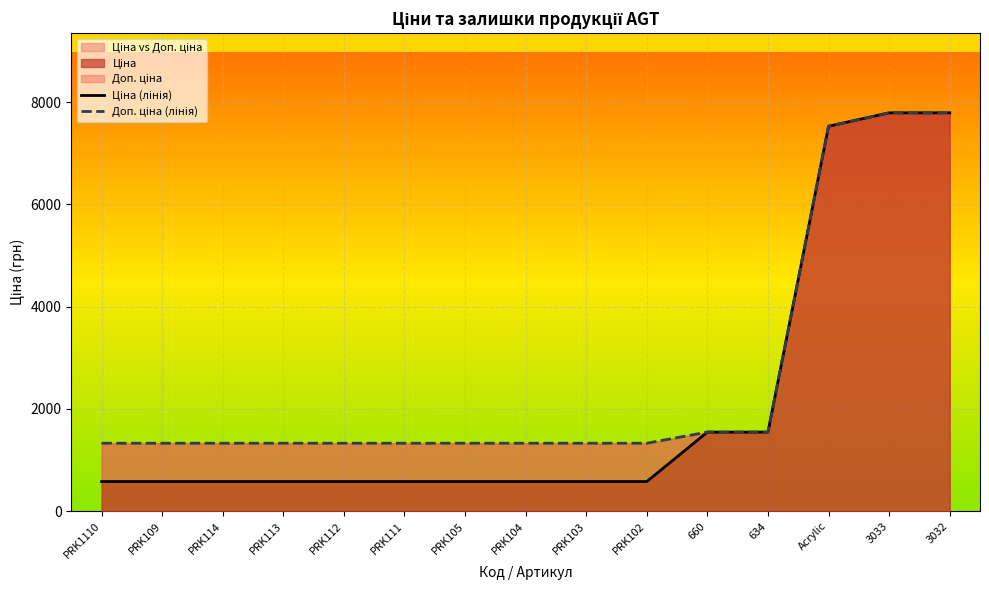

What is the maximum value for Доп. ціна (лінія)?

7792.9